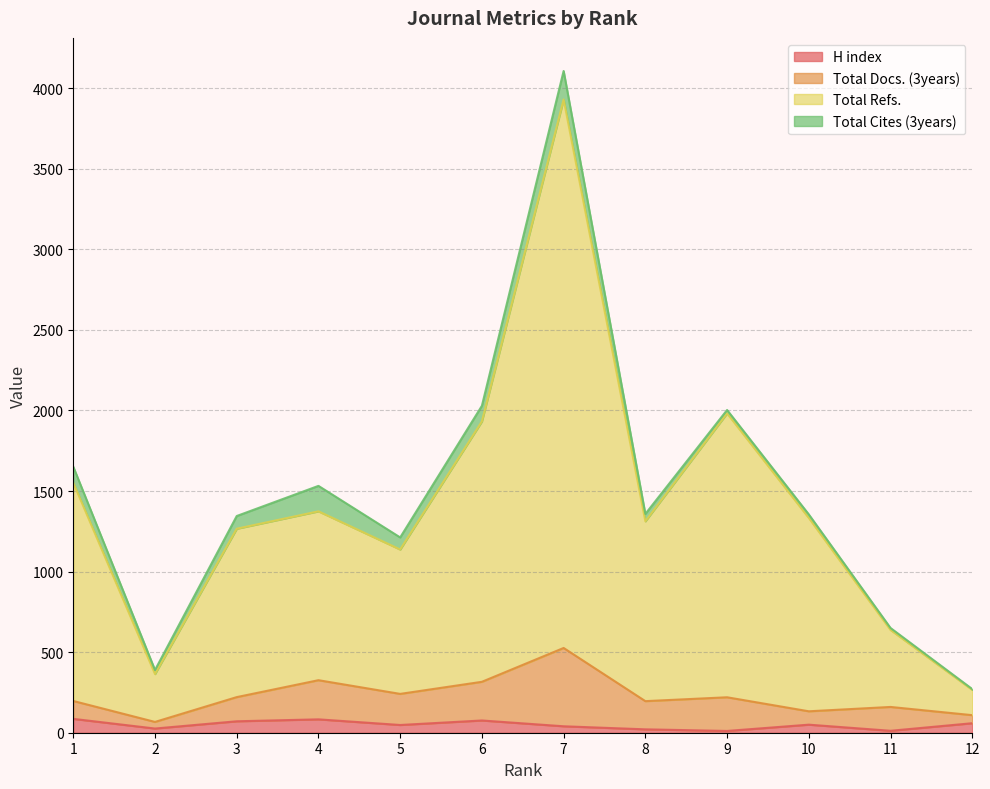

True or false: H index and Total Refs. cross at least once.

False